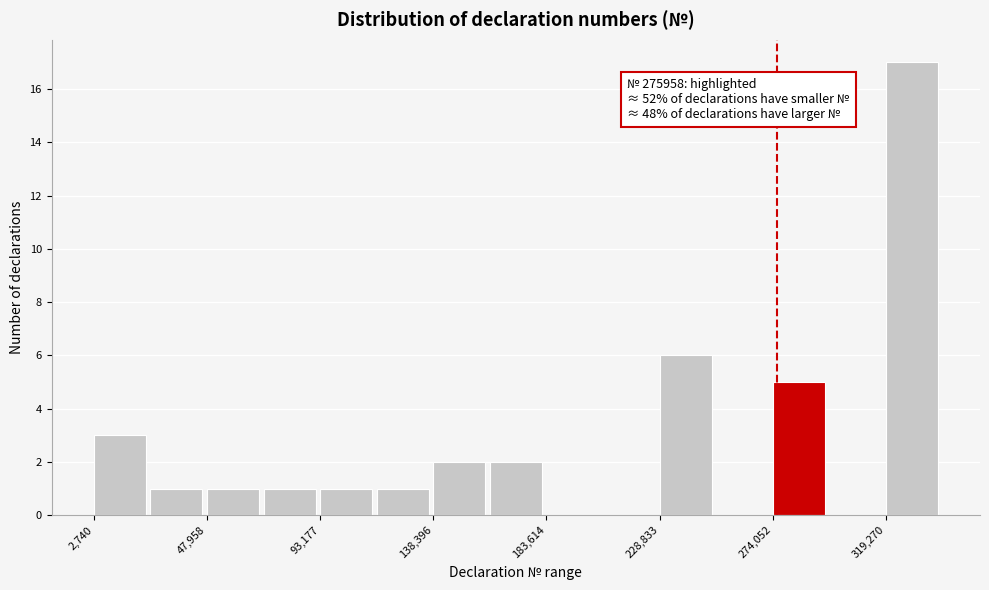

Over which range of the x-axis is the bar tallest?

320000 to 340000